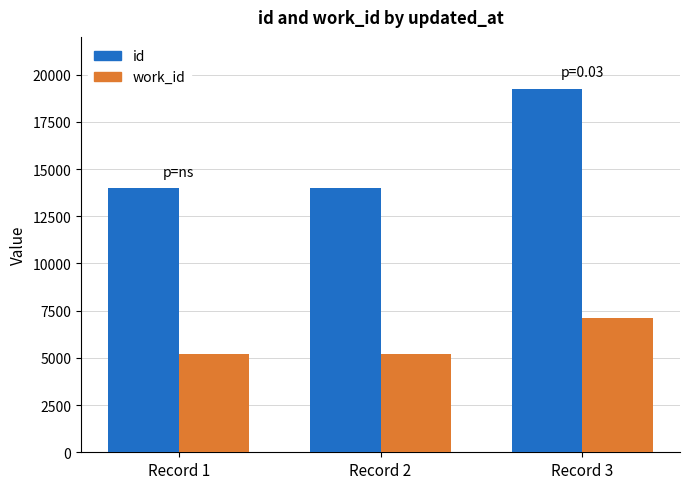

What is the total value across all series at Record 3?

26356